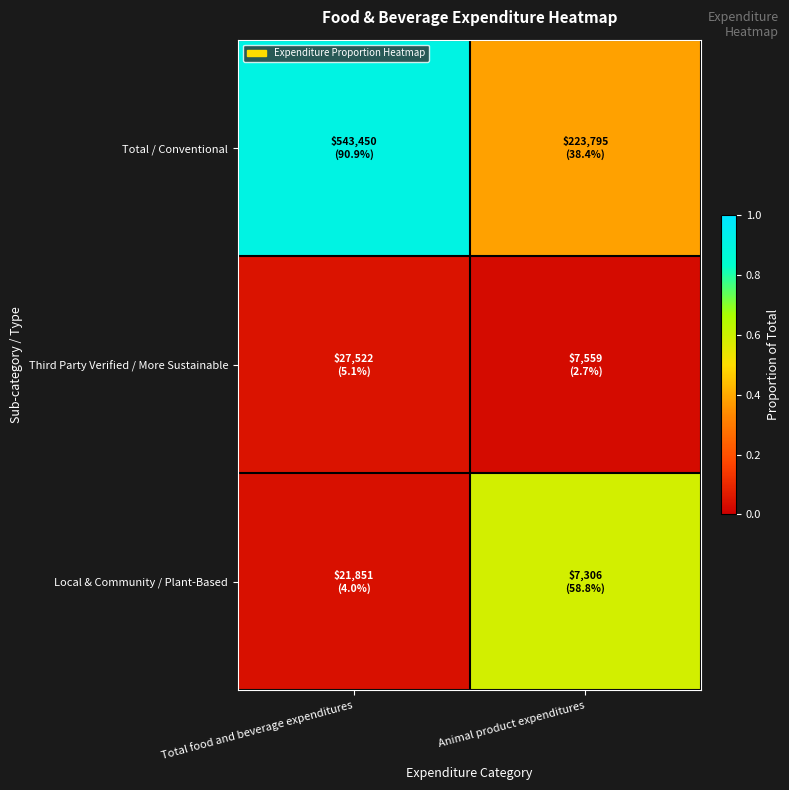

At how many categories does at least one series exceed 0?

2